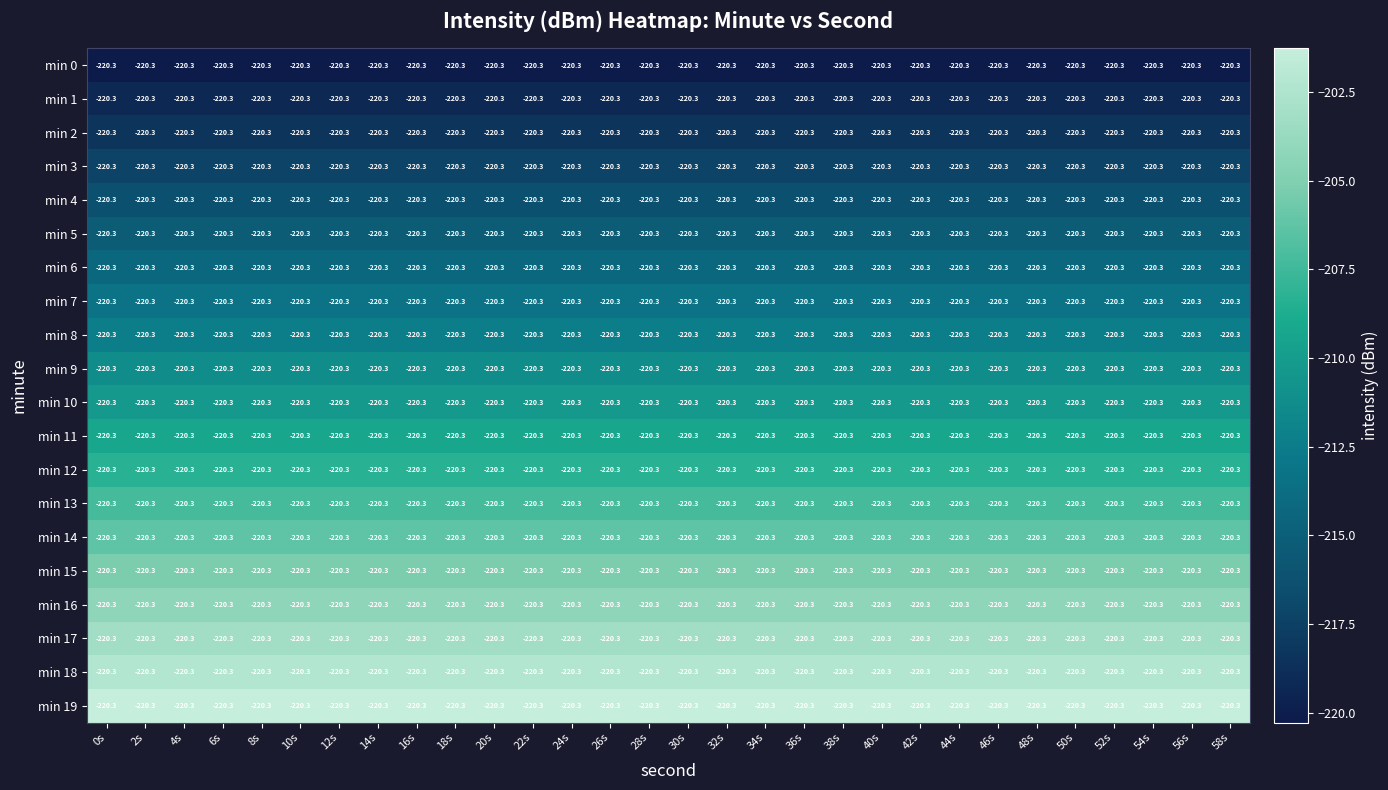

Reading left to right, transcribe all the data shown in this chart.

min 0: 0s=-220.3	2s=-220.3	4s=-220.3	6s=-220.3	8s=-220.3	10s=-220.3	12s=-220.3	14s=-220.3	16s=-220.3	18s=-220.3	20s=-220.3	22s=-220.3	24s=-220.3	26s=-220.3	28s=-220.3	30s=-220.3	32s=-220.3	34s=-220.3	36s=-220.3	38s=-220.3	40s=-220.3	42s=-220.3	44s=-220.3	46s=-220.3	48s=-220.3	50s=-220.3	52s=-220.3	54s=-220.3	56s=-220.3	58s=-220.3
min 1: 0s=-220.3	2s=-220.3	4s=-220.3	6s=-220.3	8s=-220.3	10s=-220.3	12s=-220.3	14s=-220.3	16s=-220.3	18s=-220.3	20s=-220.3	22s=-220.3	24s=-220.3	26s=-220.3	28s=-220.3	30s=-220.3	32s=-220.3	34s=-220.3	36s=-220.3	38s=-220.3	40s=-220.3	42s=-220.3	44s=-220.3	46s=-220.3	48s=-220.3	50s=-220.3	52s=-220.3	54s=-220.3	56s=-220.3	58s=-220.3
min 2: 0s=-220.3	2s=-220.3	4s=-220.3	6s=-220.3	8s=-220.3	10s=-220.3	12s=-220.3	14s=-220.3	16s=-220.3	18s=-220.3	20s=-220.3	22s=-220.3	24s=-220.3	26s=-220.3	28s=-220.3	30s=-220.3	32s=-220.3	34s=-220.3	36s=-220.3	38s=-220.3	40s=-220.3	42s=-220.3	44s=-220.3	46s=-220.3	48s=-220.3	50s=-220.3	52s=-220.3	54s=-220.3	56s=-220.3	58s=-220.3
min 3: 0s=-220.3	2s=-220.3	4s=-220.3	6s=-220.3	8s=-220.3	10s=-220.3	12s=-220.3	14s=-220.3	16s=-220.3	18s=-220.3	20s=-220.3	22s=-220.3	24s=-220.3	26s=-220.3	28s=-220.3	30s=-220.3	32s=-220.3	34s=-220.3	36s=-220.3	38s=-220.3	40s=-220.3	42s=-220.3	44s=-220.3	46s=-220.3	48s=-220.3	50s=-220.3	52s=-220.3	54s=-220.3	56s=-220.3	58s=-220.3
min 4: 0s=-220.3	2s=-220.3	4s=-220.3	6s=-220.3	8s=-220.3	10s=-220.3	12s=-220.3	14s=-220.3	16s=-220.3	18s=-220.3	20s=-220.3	22s=-220.3	24s=-220.3	26s=-220.3	28s=-220.3	30s=-220.3	32s=-220.3	34s=-220.3	36s=-220.3	38s=-220.3	40s=-220.3	42s=-220.3	44s=-220.3	46s=-220.3	48s=-220.3	50s=-220.3	52s=-220.3	54s=-220.3	56s=-220.3	58s=-220.3
min 5: 0s=-220.3	2s=-220.3	4s=-220.3	6s=-220.3	8s=-220.3	10s=-220.3	12s=-220.3	14s=-220.3	16s=-220.3	18s=-220.3	20s=-220.3	22s=-220.3	24s=-220.3	26s=-220.3	28s=-220.3	30s=-220.3	32s=-220.3	34s=-220.3	36s=-220.3	38s=-220.3	40s=-220.3	42s=-220.3	44s=-220.3	46s=-220.3	48s=-220.3	50s=-220.3	52s=-220.3	54s=-220.3	56s=-220.3	58s=-220.3
min 6: 0s=-220.3	2s=-220.3	4s=-220.3	6s=-220.3	8s=-220.3	10s=-220.3	12s=-220.3	14s=-220.3	16s=-220.3	18s=-220.3	20s=-220.3	22s=-220.3	24s=-220.3	26s=-220.3	28s=-220.3	30s=-220.3	32s=-220.3	34s=-220.3	36s=-220.3	38s=-220.3	40s=-220.3	42s=-220.3	44s=-220.3	46s=-220.3	48s=-220.3	50s=-220.3	52s=-220.3	54s=-220.3	56s=-220.3	58s=-220.3
min 7: 0s=-220.3	2s=-220.3	4s=-220.3	6s=-220.3	8s=-220.3	10s=-220.3	12s=-220.3	14s=-220.3	16s=-220.3	18s=-220.3	20s=-220.3	22s=-220.3	24s=-220.3	26s=-220.3	28s=-220.3	30s=-220.3	32s=-220.3	34s=-220.3	36s=-220.3	38s=-220.3	40s=-220.3	42s=-220.3	44s=-220.3	46s=-220.3	48s=-220.3	50s=-220.3	52s=-220.3	54s=-220.3	56s=-220.3	58s=-220.3
min 8: 0s=-220.3	2s=-220.3	4s=-220.3	6s=-220.3	8s=-220.3	10s=-220.3	12s=-220.3	14s=-220.3	16s=-220.3	18s=-220.3	20s=-220.3	22s=-220.3	24s=-220.3	26s=-220.3	28s=-220.3	30s=-220.3	32s=-220.3	34s=-220.3	36s=-220.3	38s=-220.3	40s=-220.3	42s=-220.3	44s=-220.3	46s=-220.3	48s=-220.3	50s=-220.3	52s=-220.3	54s=-220.3	56s=-220.3	58s=-220.3
min 9: 0s=-220.3	2s=-220.3	4s=-220.3	6s=-220.3	8s=-220.3	10s=-220.3	12s=-220.3	14s=-220.3	16s=-220.3	18s=-220.3	20s=-220.3	22s=-220.3	24s=-220.3	26s=-220.3	28s=-220.3	30s=-220.3	32s=-220.3	34s=-220.3	36s=-220.3	38s=-220.3	40s=-220.3	42s=-220.3	44s=-220.3	46s=-220.3	48s=-220.3	50s=-220.3	52s=-220.3	54s=-220.3	56s=-220.3	58s=-220.3
min 10: 0s=-220.3	2s=-220.3	4s=-220.3	6s=-220.3	8s=-220.3	10s=-220.3	12s=-220.3	14s=-220.3	16s=-220.3	18s=-220.3	20s=-220.3	22s=-220.3	24s=-220.3	26s=-220.3	28s=-220.3	30s=-220.3	32s=-220.3	34s=-220.3	36s=-220.3	38s=-220.3	40s=-220.3	42s=-220.3	44s=-220.3	46s=-220.3	48s=-220.3	50s=-220.3	52s=-220.3	54s=-220.3	56s=-220.3	58s=-220.3
min 11: 0s=-220.3	2s=-220.3	4s=-220.3	6s=-220.3	8s=-220.3	10s=-220.3	12s=-220.3	14s=-220.3	16s=-220.3	18s=-220.3	20s=-220.3	22s=-220.3	24s=-220.3	26s=-220.3	28s=-220.3	30s=-220.3	32s=-220.3	34s=-220.3	36s=-220.3	38s=-220.3	40s=-220.3	42s=-220.3	44s=-220.3	46s=-220.3	48s=-220.3	50s=-220.3	52s=-220.3	54s=-220.3	56s=-220.3	58s=-220.3
min 12: 0s=-220.3	2s=-220.3	4s=-220.3	6s=-220.3	8s=-220.3	10s=-220.3	12s=-220.3	14s=-220.3	16s=-220.3	18s=-220.3	20s=-220.3	22s=-220.3	24s=-220.3	26s=-220.3	28s=-220.3	30s=-220.3	32s=-220.3	34s=-220.3	36s=-220.3	38s=-220.3	40s=-220.3	42s=-220.3	44s=-220.3	46s=-220.3	48s=-220.3	50s=-220.3	52s=-220.3	54s=-220.3	56s=-220.3	58s=-220.3
min 13: 0s=-220.3	2s=-220.3	4s=-220.3	6s=-220.3	8s=-220.3	10s=-220.3	12s=-220.3	14s=-220.3	16s=-220.3	18s=-220.3	20s=-220.3	22s=-220.3	24s=-220.3	26s=-220.3	28s=-220.3	30s=-220.3	32s=-220.3	34s=-220.3	36s=-220.3	38s=-220.3	40s=-220.3	42s=-220.3	44s=-220.3	46s=-220.3	48s=-220.3	50s=-220.3	52s=-220.3	54s=-220.3	56s=-220.3	58s=-220.3
min 14: 0s=-220.3	2s=-220.3	4s=-220.3	6s=-220.3	8s=-220.3	10s=-220.3	12s=-220.3	14s=-220.3	16s=-220.3	18s=-220.3	20s=-220.3	22s=-220.3	24s=-220.3	26s=-220.3	28s=-220.3	30s=-220.3	32s=-220.3	34s=-220.3	36s=-220.3	38s=-220.3	40s=-220.3	42s=-220.3	44s=-220.3	46s=-220.3	48s=-220.3	50s=-220.3	52s=-220.3	54s=-220.3	56s=-220.3	58s=-220.3
min 15: 0s=-220.3	2s=-220.3	4s=-220.3	6s=-220.3	8s=-220.3	10s=-220.3	12s=-220.3	14s=-220.3	16s=-220.3	18s=-220.3	20s=-220.3	22s=-220.3	24s=-220.3	26s=-220.3	28s=-220.3	30s=-220.3	32s=-220.3	34s=-220.3	36s=-220.3	38s=-220.3	40s=-220.3	42s=-220.3	44s=-220.3	46s=-220.3	48s=-220.3	50s=-220.3	52s=-220.3	54s=-220.3	56s=-220.3	58s=-220.3
min 16: 0s=-220.3	2s=-220.3	4s=-220.3	6s=-220.3	8s=-220.3	10s=-220.3	12s=-220.3	14s=-220.3	16s=-220.3	18s=-220.3	20s=-220.3	22s=-220.3	24s=-220.3	26s=-220.3	28s=-220.3	30s=-220.3	32s=-220.3	34s=-220.3	36s=-220.3	38s=-220.3	40s=-220.3	42s=-220.3	44s=-220.3	46s=-220.3	48s=-220.3	50s=-220.3	52s=-220.3	54s=-220.3	56s=-220.3	58s=-220.3
min 17: 0s=-220.3	2s=-220.3	4s=-220.3	6s=-220.3	8s=-220.3	10s=-220.3	12s=-220.3	14s=-220.3	16s=-220.3	18s=-220.3	20s=-220.3	22s=-220.3	24s=-220.3	26s=-220.3	28s=-220.3	30s=-220.3	32s=-220.3	34s=-220.3	36s=-220.3	38s=-220.3	40s=-220.3	42s=-220.3	44s=-220.3	46s=-220.3	48s=-220.3	50s=-220.3	52s=-220.3	54s=-220.3	56s=-220.3	58s=-220.3
min 18: 0s=-220.3	2s=-220.3	4s=-220.3	6s=-220.3	8s=-220.3	10s=-220.3	12s=-220.3	14s=-220.3	16s=-220.3	18s=-220.3	20s=-220.3	22s=-220.3	24s=-220.3	26s=-220.3	28s=-220.3	30s=-220.3	32s=-220.3	34s=-220.3	36s=-220.3	38s=-220.3	40s=-220.3	42s=-220.3	44s=-220.3	46s=-220.3	48s=-220.3	50s=-220.3	52s=-220.3	54s=-220.3	56s=-220.3	58s=-220.3
min 19: 0s=-220.3	2s=-220.3	4s=-220.3	6s=-220.3	8s=-220.3	10s=-220.3	12s=-220.3	14s=-220.3	16s=-220.3	18s=-220.3	20s=-220.3	22s=-220.3	24s=-220.3	26s=-220.3	28s=-220.3	30s=-220.3	32s=-220.3	34s=-220.3	36s=-220.3	38s=-220.3	40s=-220.3	42s=-220.3	44s=-220.3	46s=-220.3	48s=-220.3	50s=-220.3	52s=-220.3	54s=-220.3	56s=-220.3	58s=-220.3